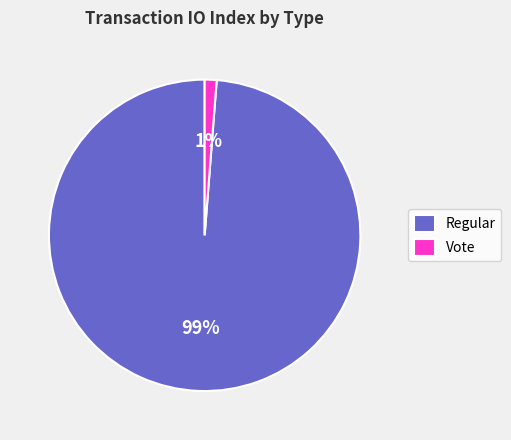

What percentage is the Regular slice, to the nearest percent?

99%